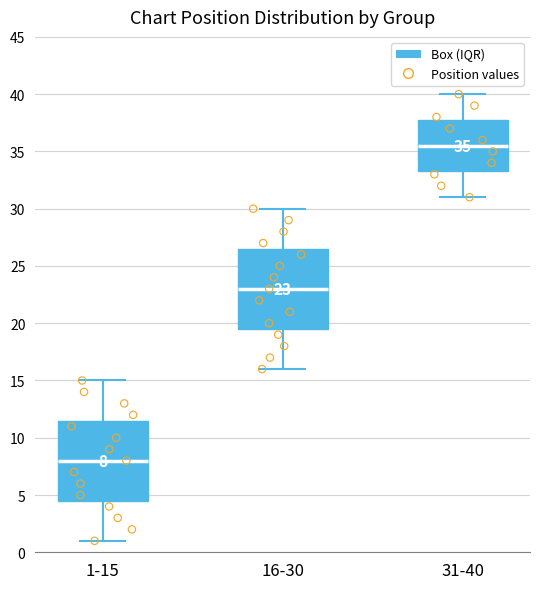

Which box's median line is the highest?

31-40